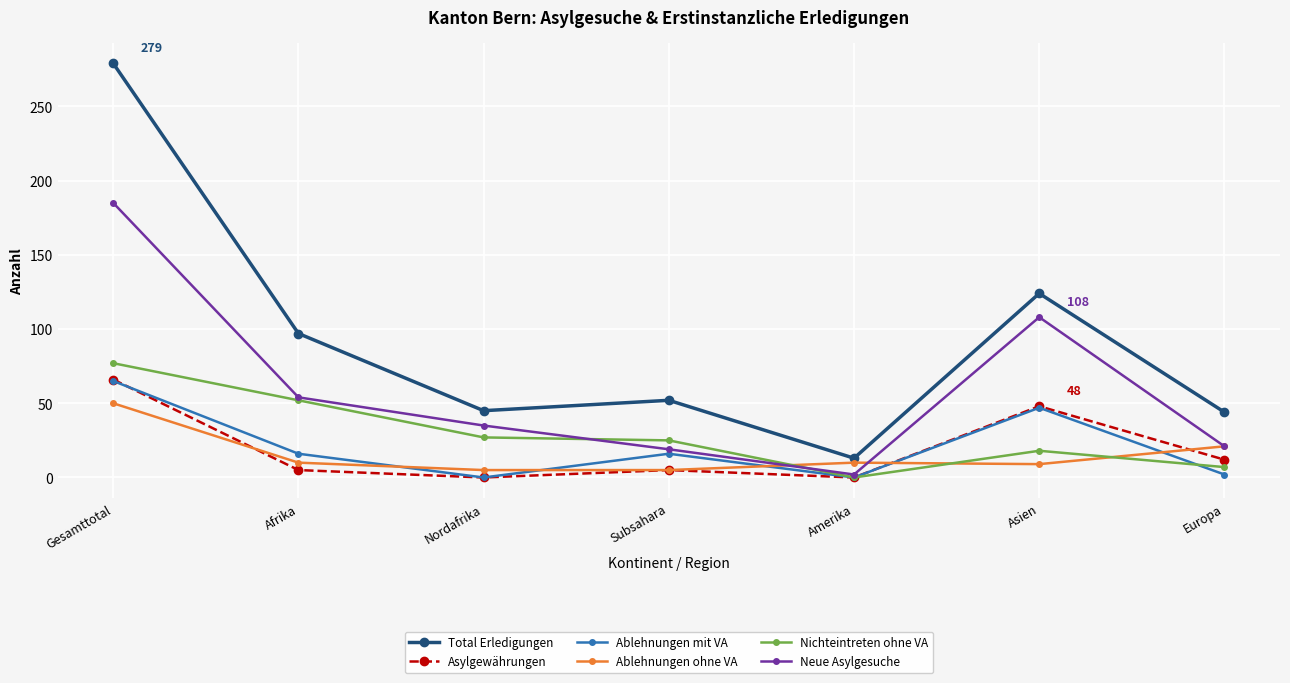

How many lines are shown in the chart?

6